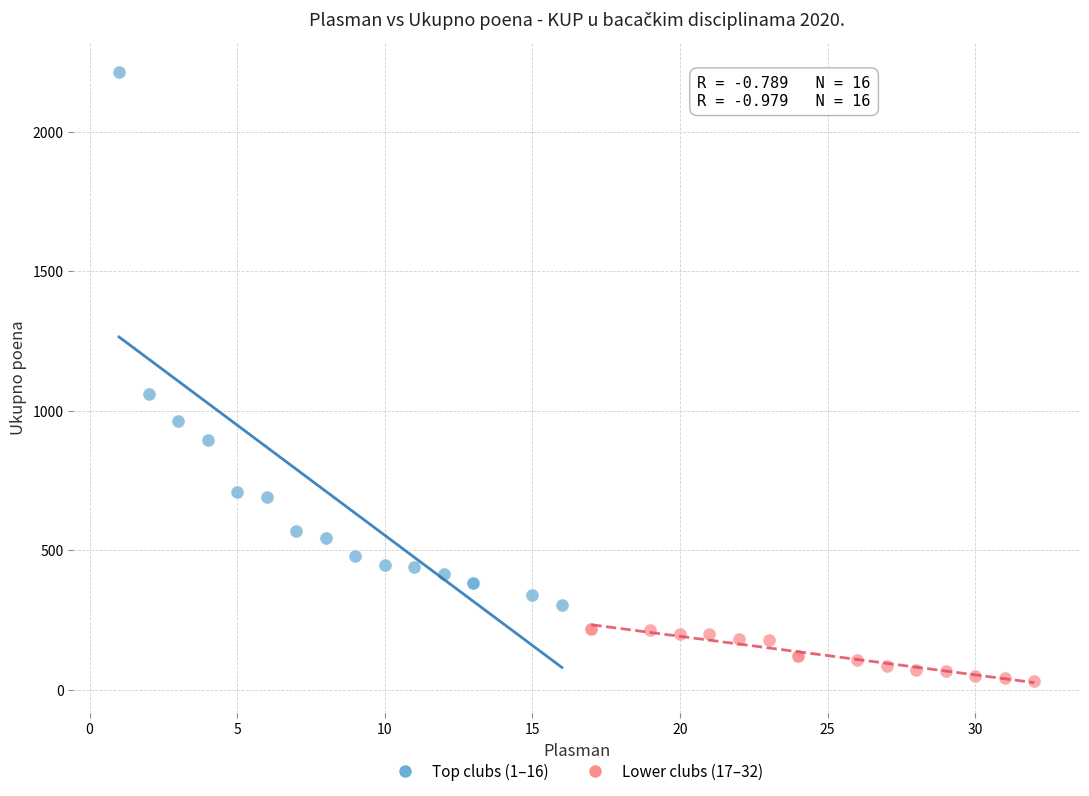

Which series contains the highest Y value?

Top clubs (1–16)